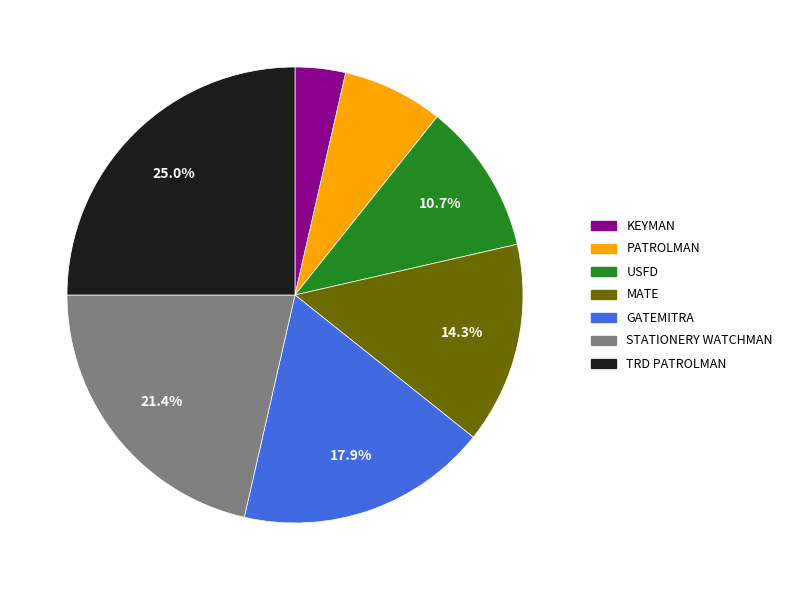

True or false: PATROLMAN accounts for 7% of the total.

True